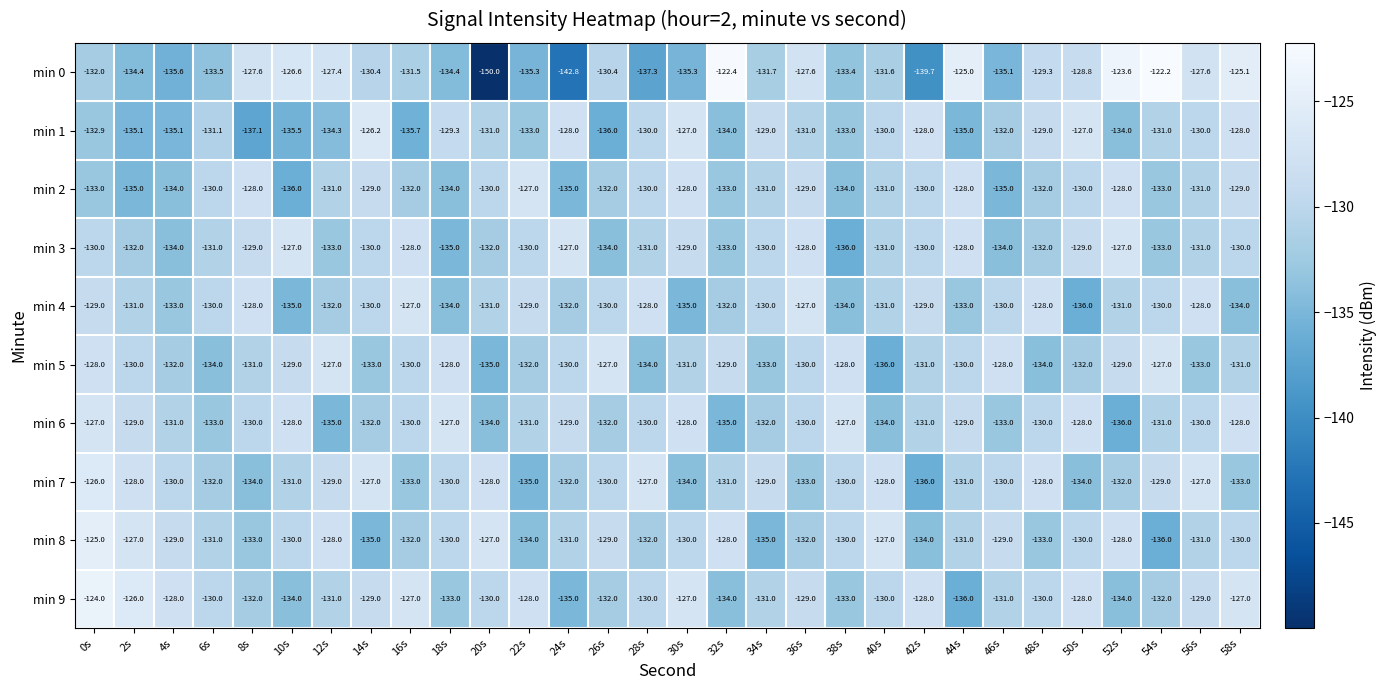

Count the min 7 values in the range -133 to -128.

21